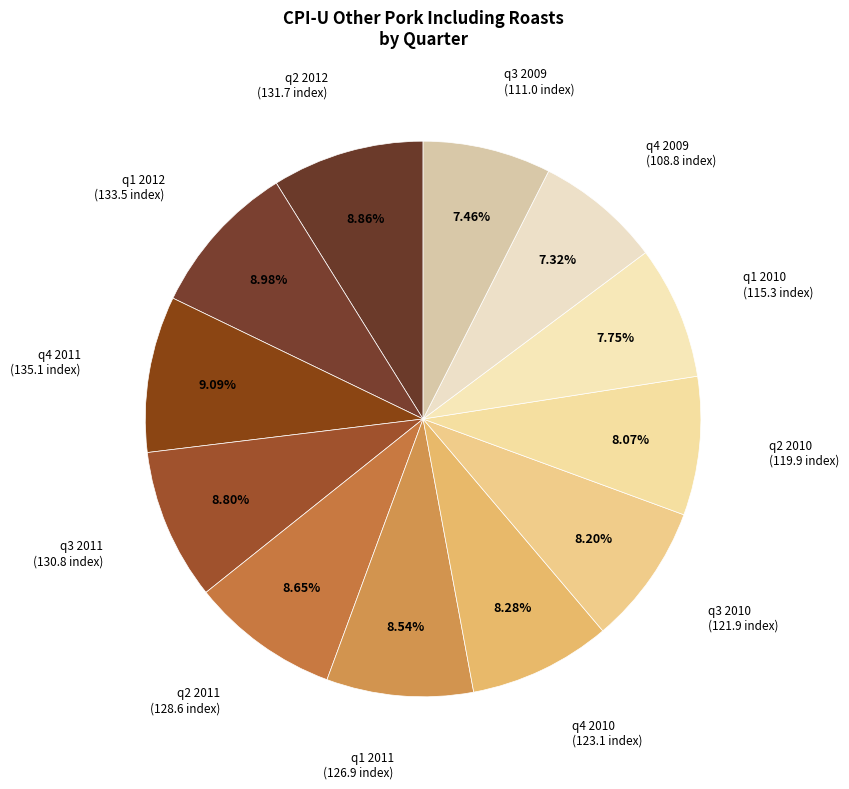

Is there a majority slice in this chart?

No